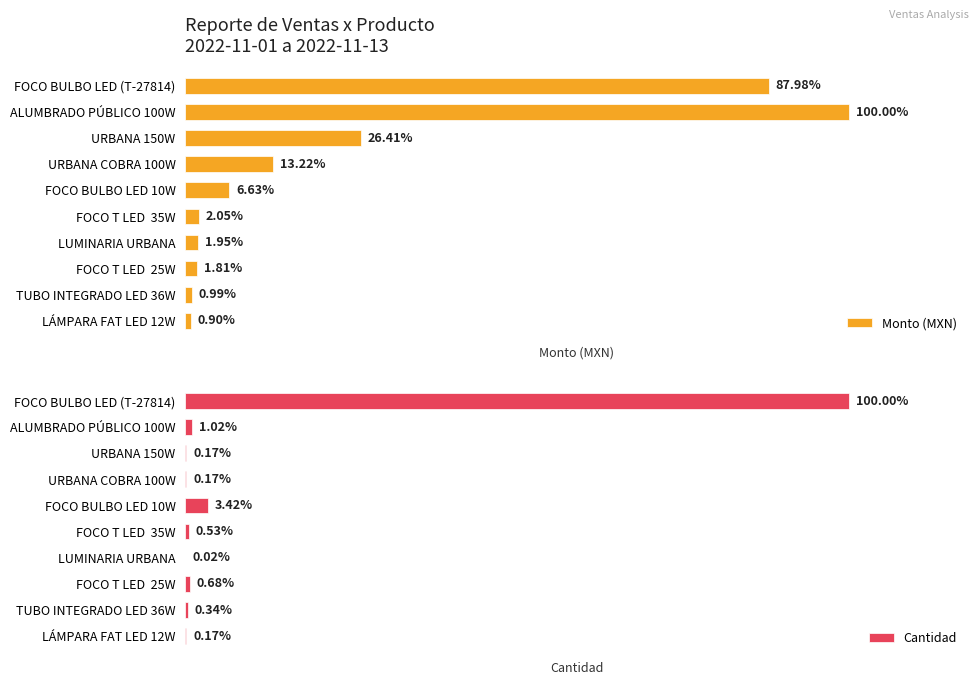

How many categories are shown in the chart?

10